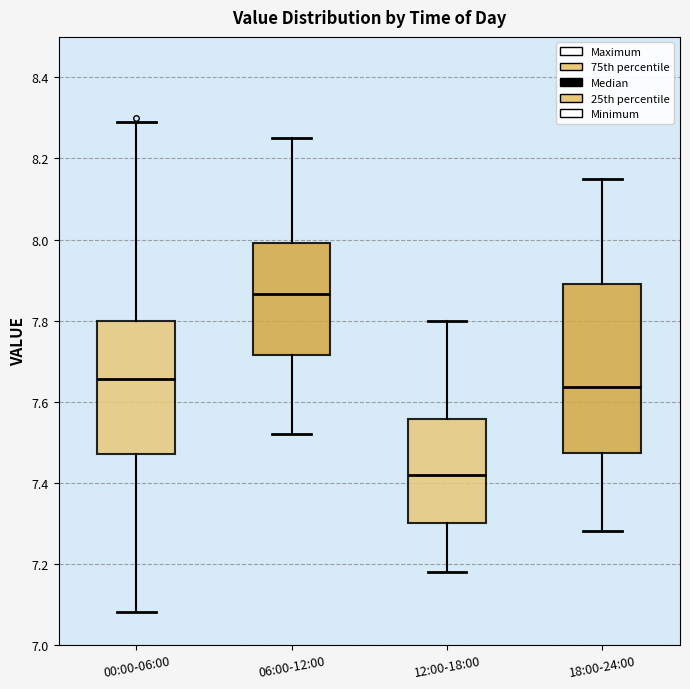

Where does the upper whisker of the box for 18:00-24:00 end on the y-axis? The values are not printed on the chart, so give them approximately, as read against the axis.

8.16